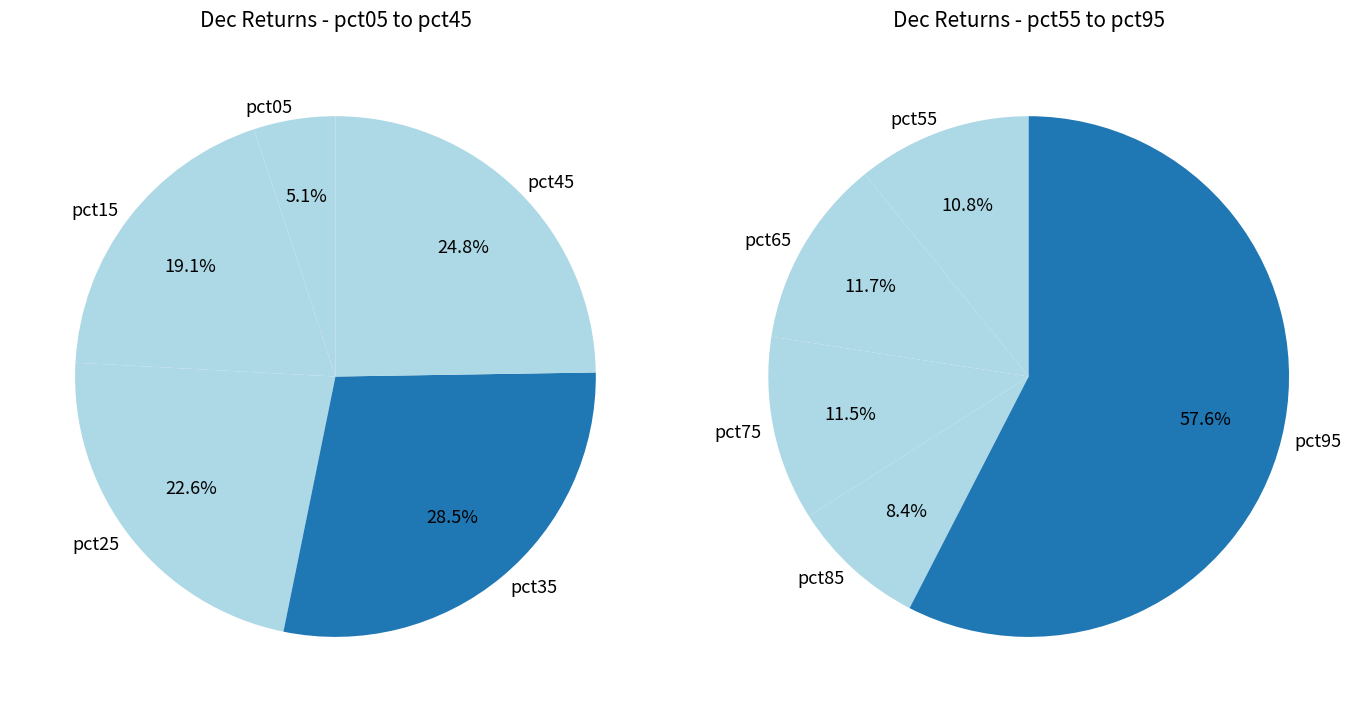

Which has a higher value, pct55 or pct65?

pct65